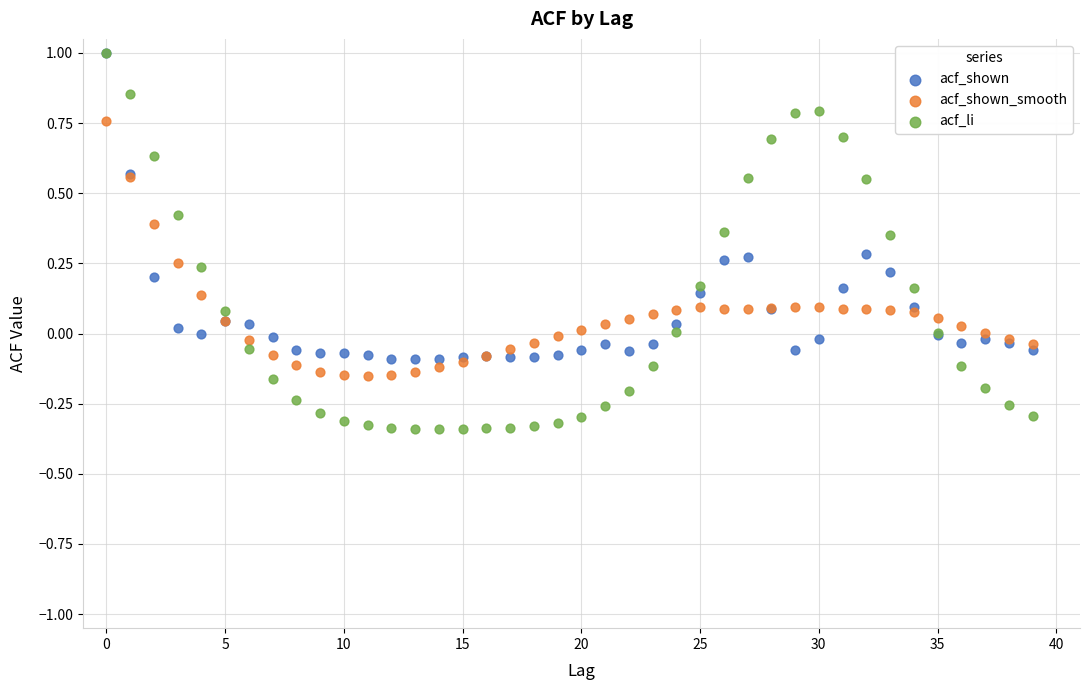

Which series has the largest Y range (max minus min)?

acf_li